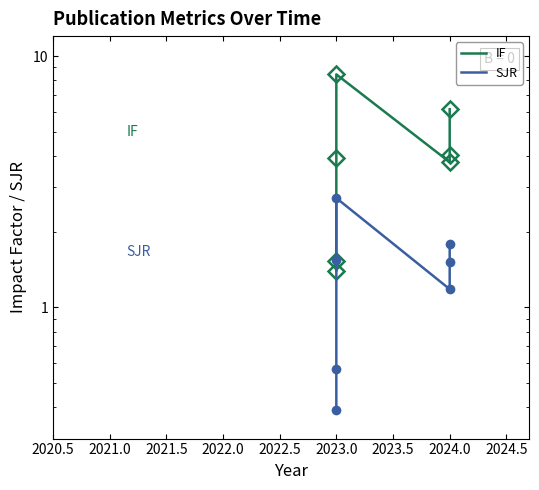

The value of IF at 2024.0 is 5.6. True or false?

False